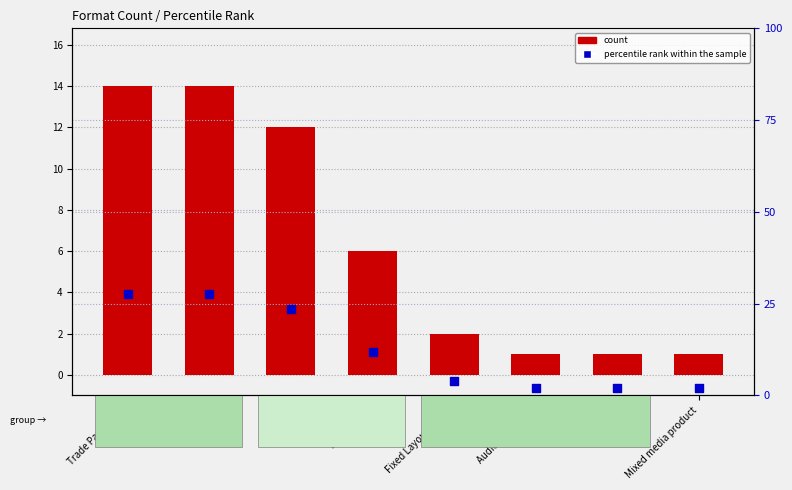

At how many categories does at least one series exceed 24?

2